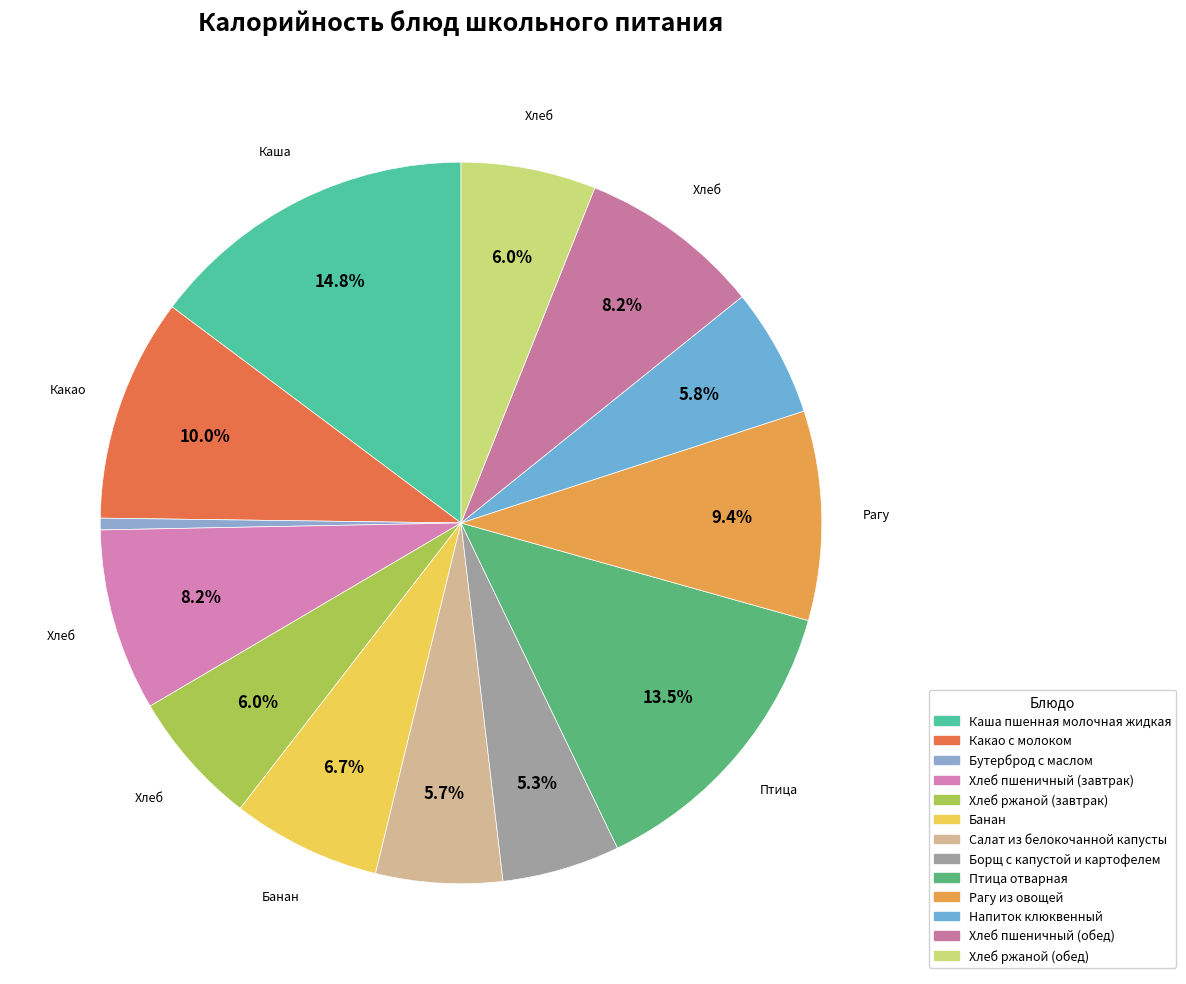

To the nearest percent, what portion does Напиток клюквенный represent?

6%